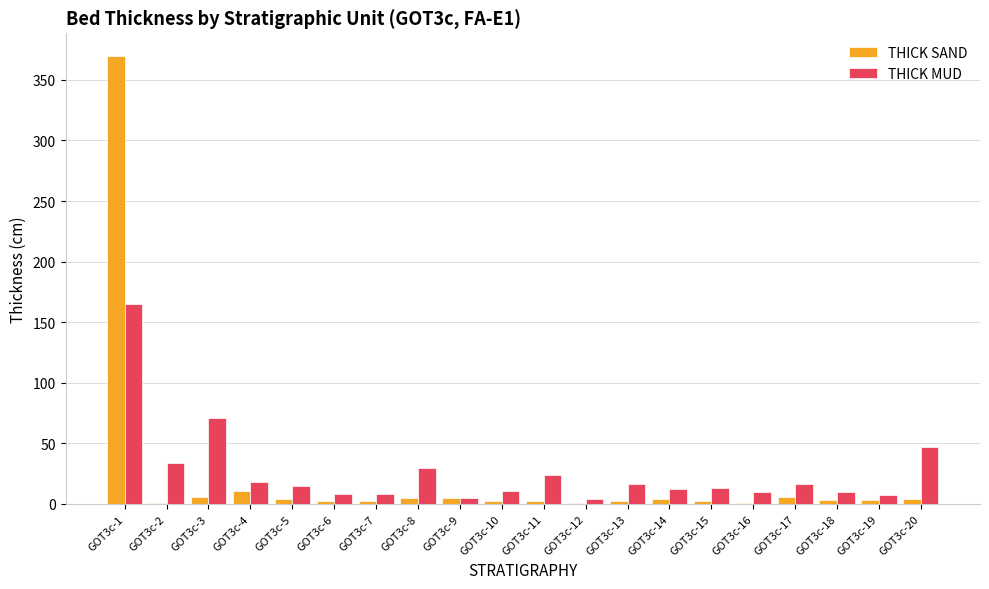

Are the bars horizontal?

No